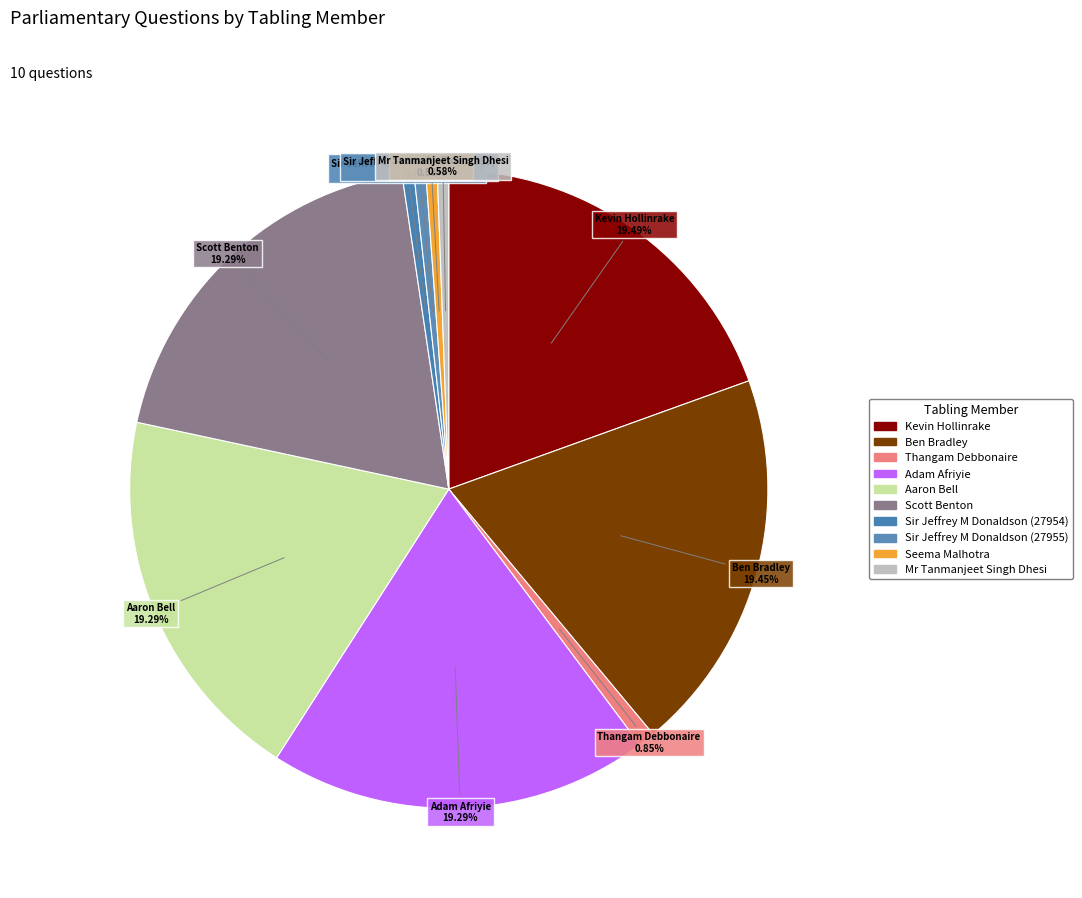

Is there a majority slice in this chart?

No